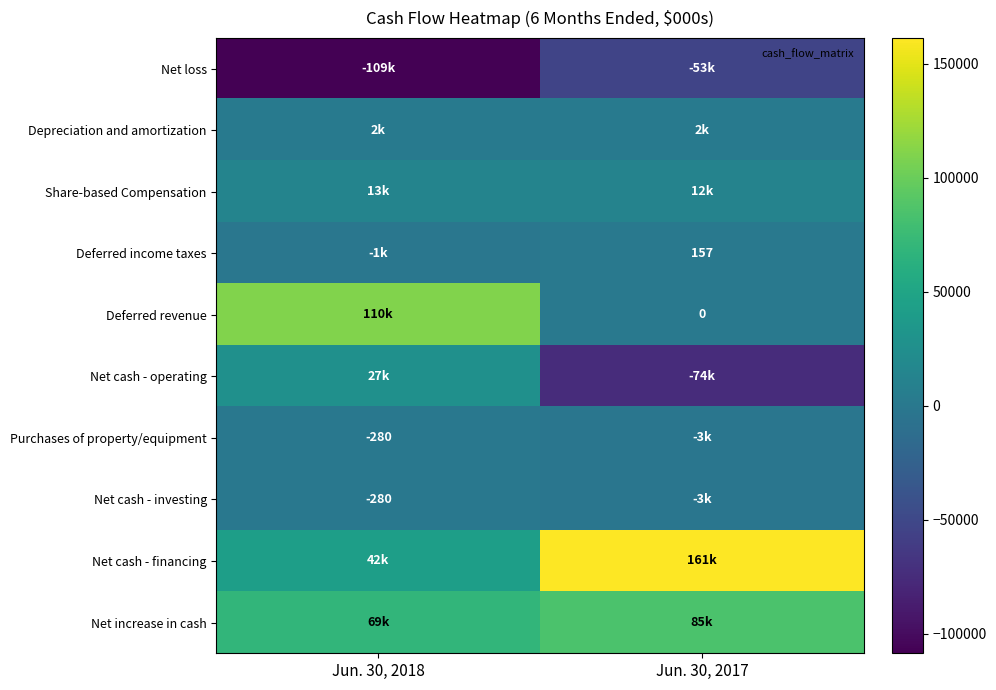

True or false: Share-based Compensation has a value of 18965 at Jun. 30, 2017.

False